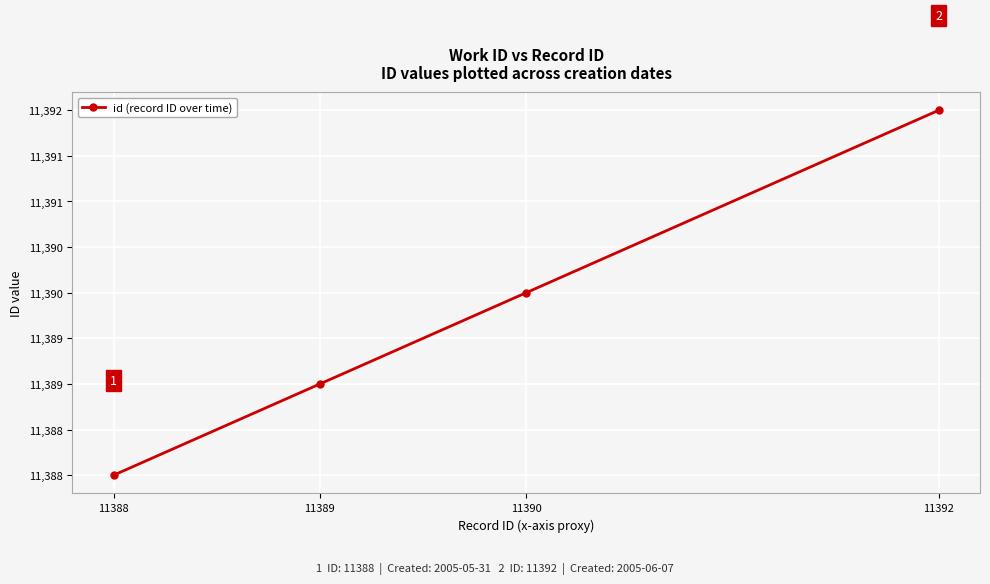

At which label is the value closest to 11390?

11390